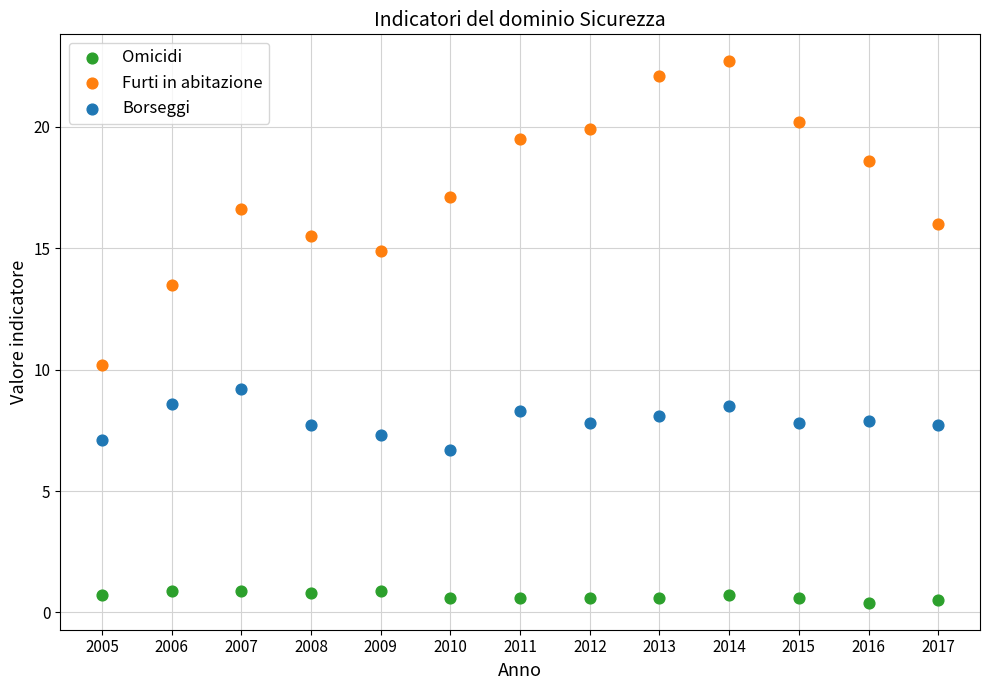

Which series has the largest Y range (max minus min)?

Furti in abitazione